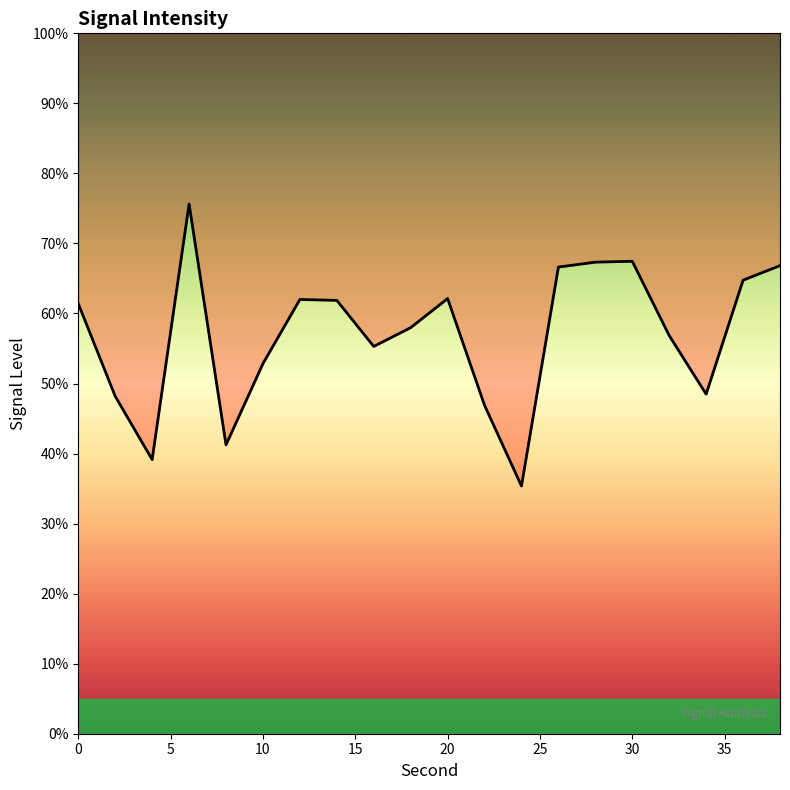

Reading right to left, list all the values displayed in this chart.

66.8	64.8	48.5	56.8	67.5	67.3	66.6	35.4	46.9	62.1	58.0	55.3	61.9	62.0	52.8	41.2	75.6	39.1	48.2	61.4